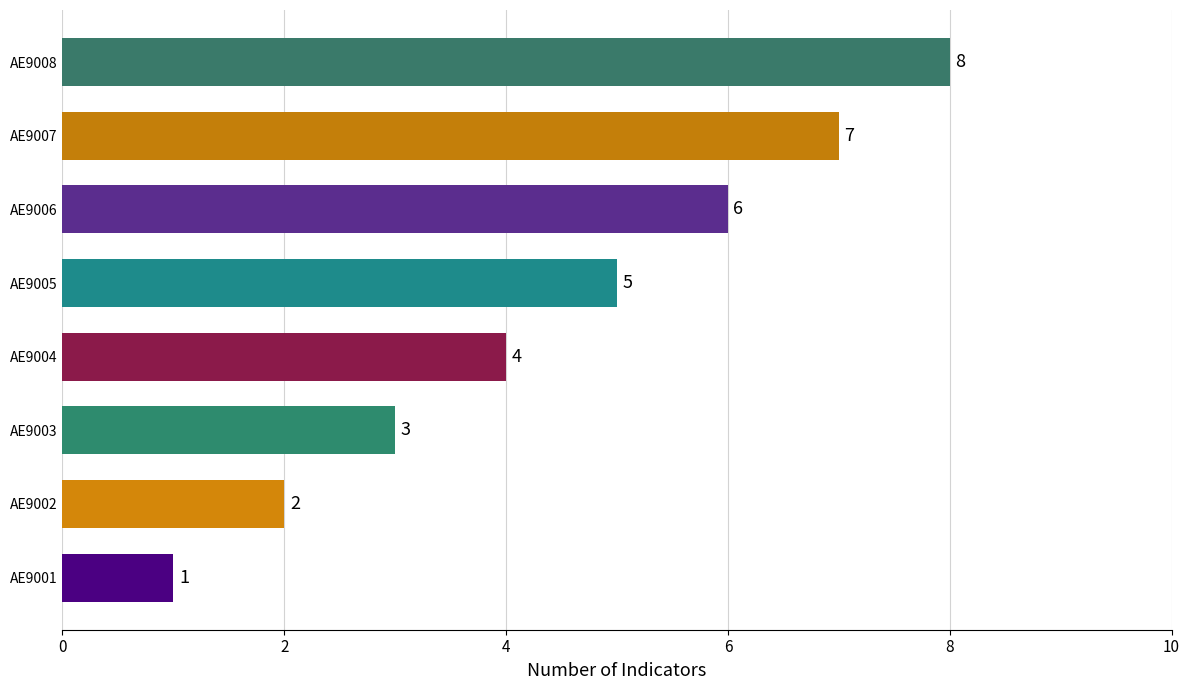

What is the change in value from AE9002 to AE9007?

+5